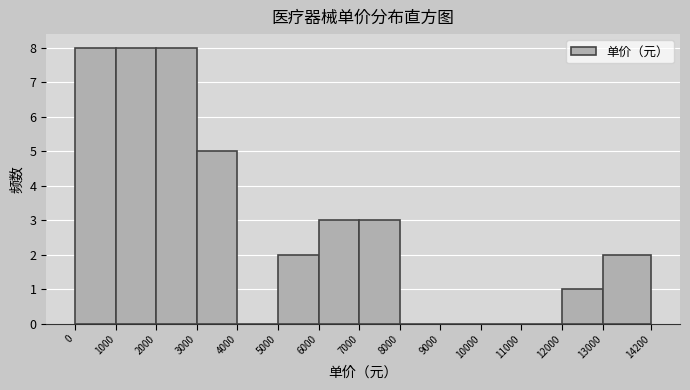

Reading left to right, list every bar in this chart as the range it spans on the x-axis followed by its height. The values are not printed on the chart, so give them approximately, as read against the axis.

0 to 1000: 8
1000 to 2000: 8
2000 to 3000: 8
3000 to 4000: 5
4000 to 5000: 0
5000 to 6000: 2
6000 to 7000: 3
7000 to 8000: 3
8000 to 9000: 0
9000 to 10000: 0
10000 to 11000: 0
11000 to 12000: 0
12000 to 13000: 1
13000 to 14200: 2